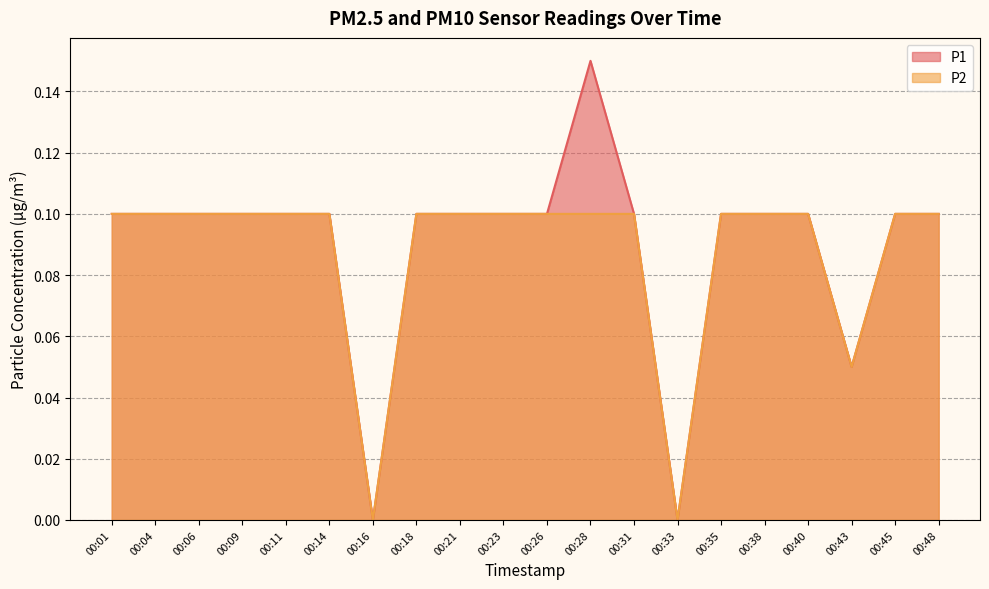

List the series in order of their peak value, lowest first.

P2, P1